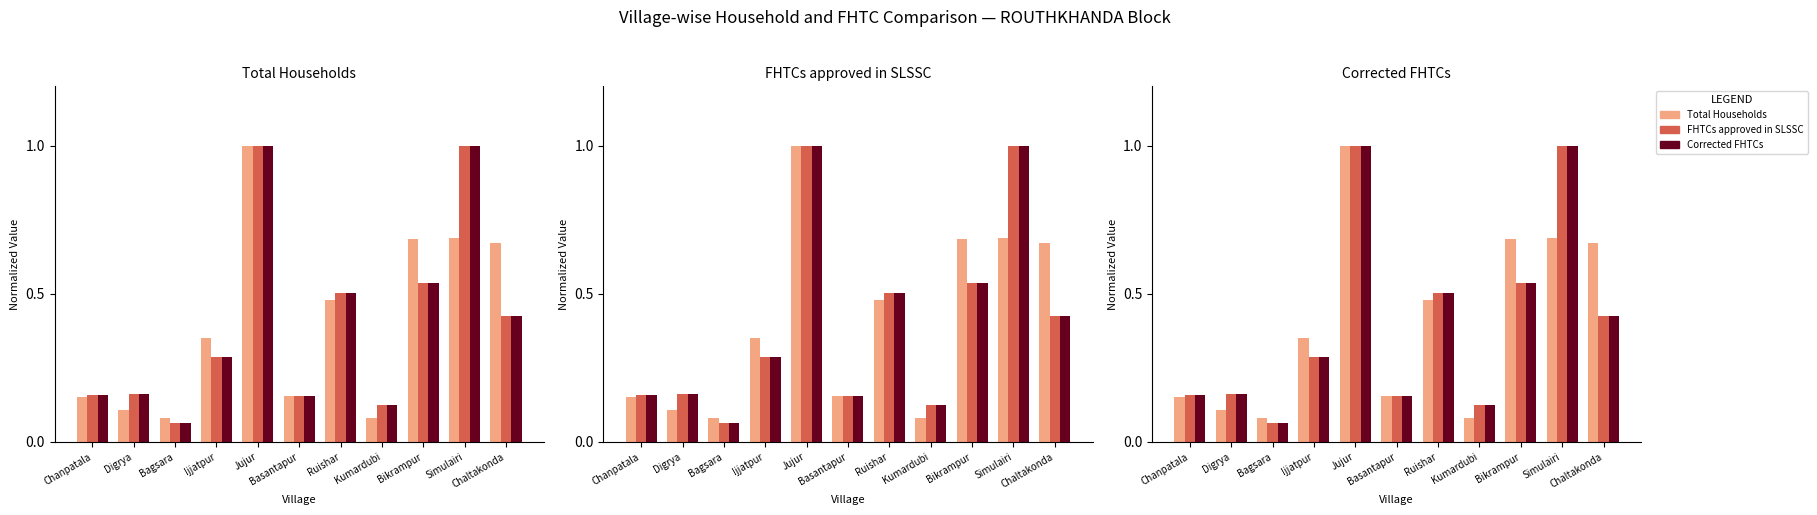

How many categories are shown in the chart?

11